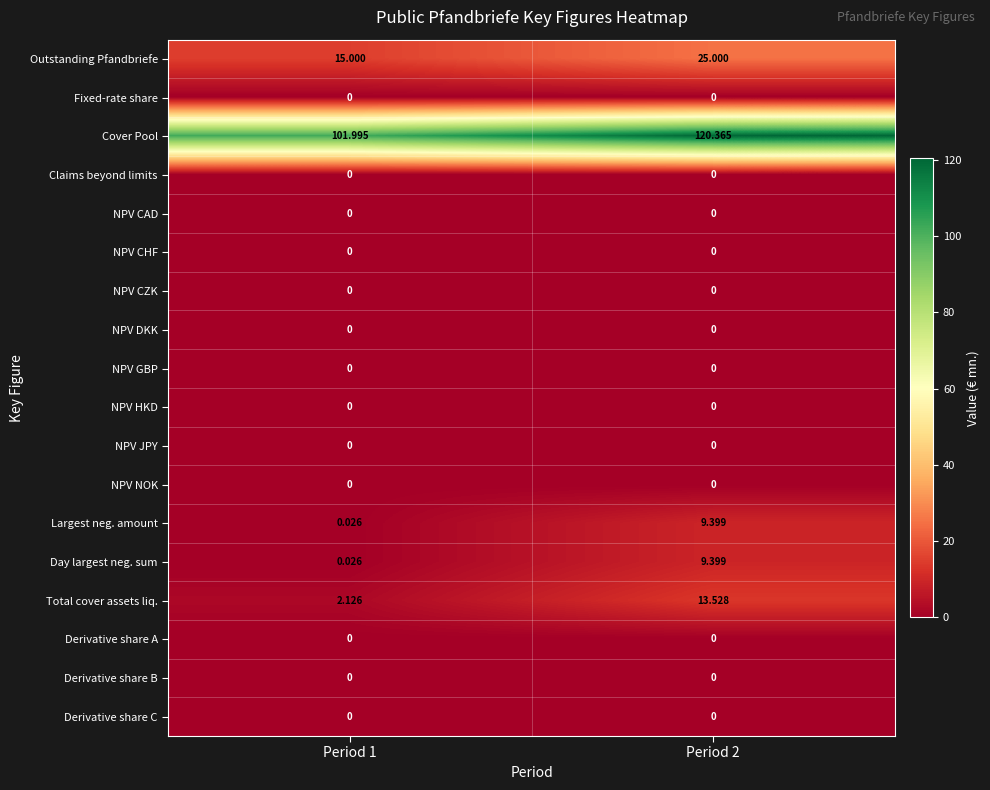

At how many categories does at least one series exceed 5?

2